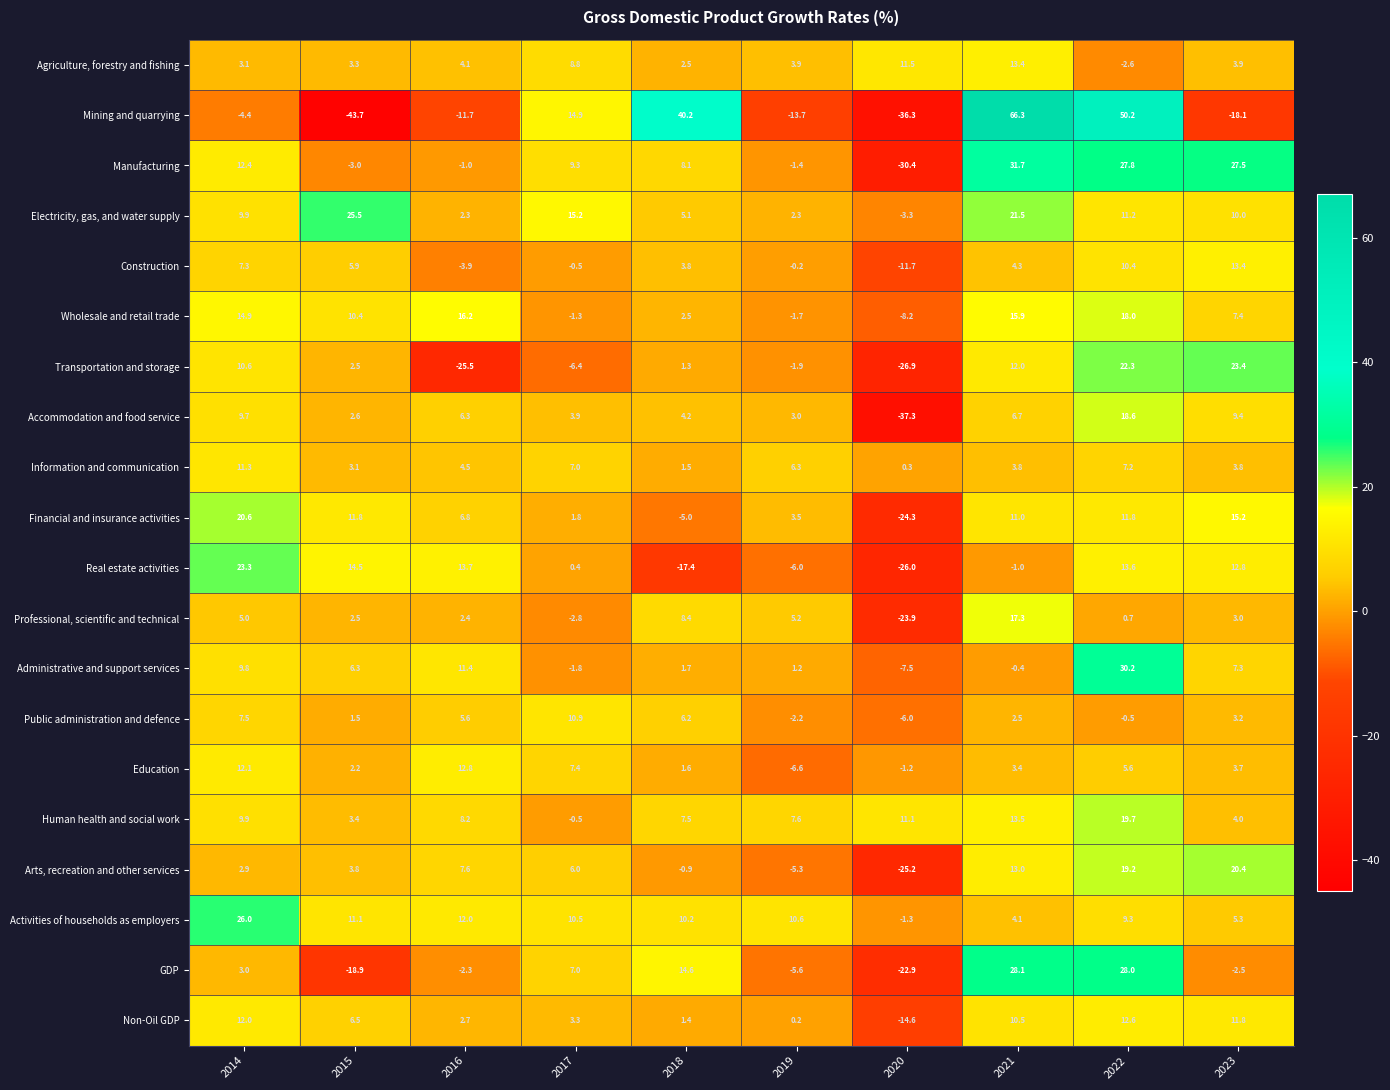

Which category has the highest value in the Arts, recreation and other services series?

2023